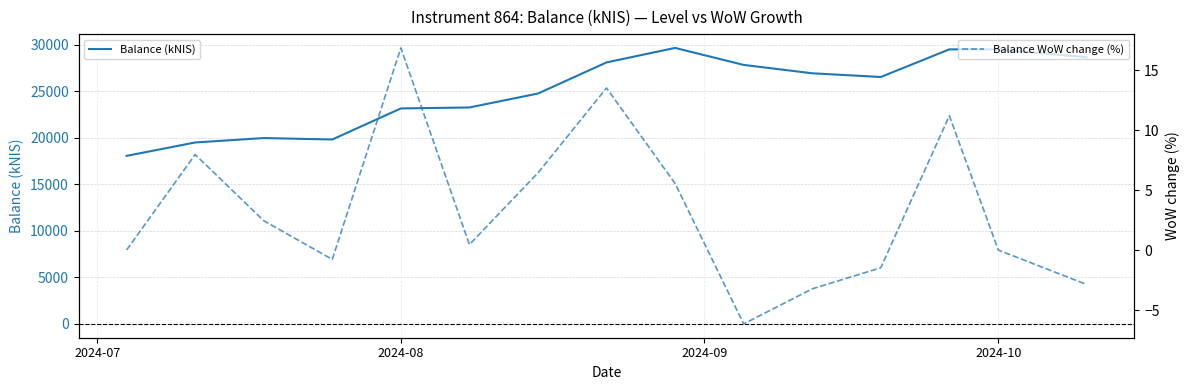

Reading left to right, transcribe all the data shown in this chart.

Balance (kNIS): 18075.6	19514.3	19991.5	19835.4	23176.8	23281.7	24778.9	28125.9	29686.2	27857.8	26956.7	26558.2	29531.0	29529.7	28682.9
Balance WoW change (%): 0.0	8.0	2.4	-0.8	16.8	0.5	6.4	13.5	5.5	-6.2	-3.2	-1.5	11.2	-0.0	-2.9